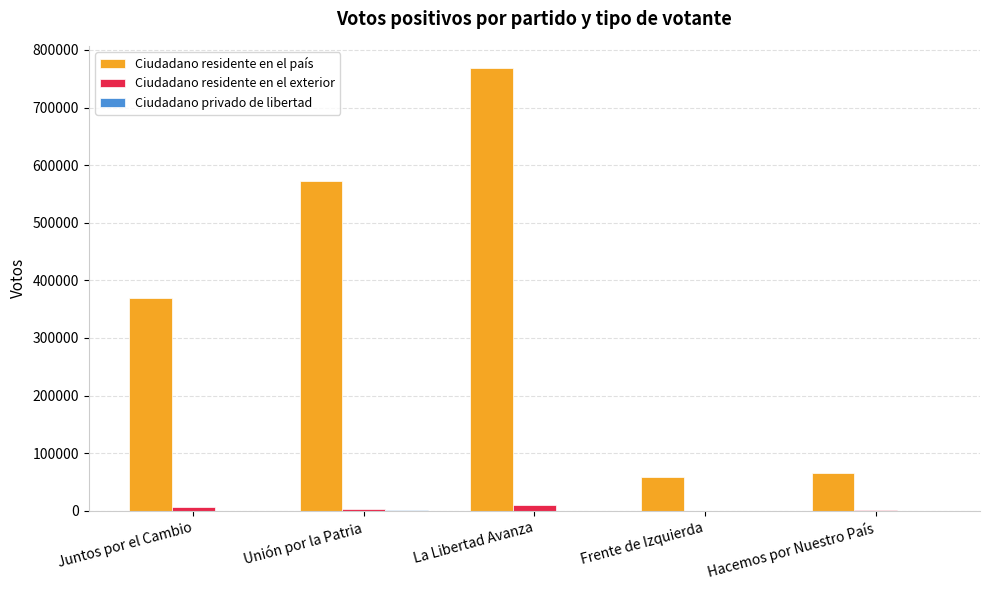

The Ciudadano residente en el país series shows 809040 at Unión por la Patria. True or false?

False